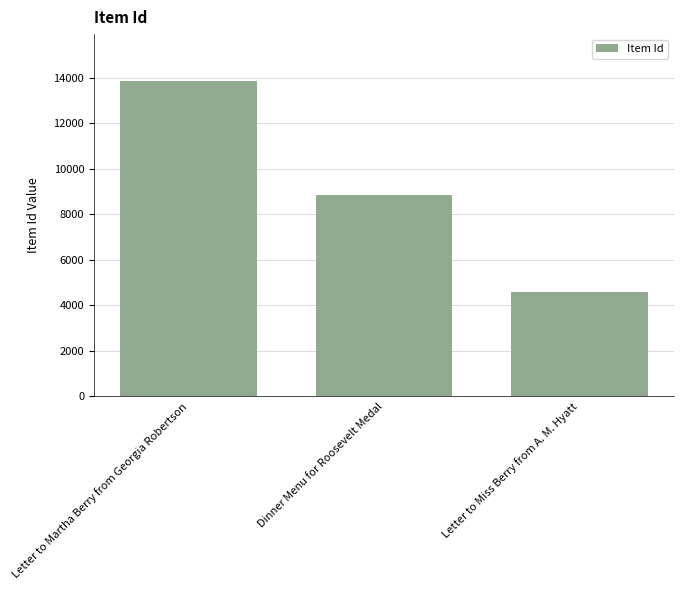

Reading left to right, transcribe all the data shown in this chart.

Letter to Martha Berry from Georgia Robertson=13847	Dinner Menu for Roosevelt Medal=8844	Letter to Miss Berry from A. M. Hyatt=4582